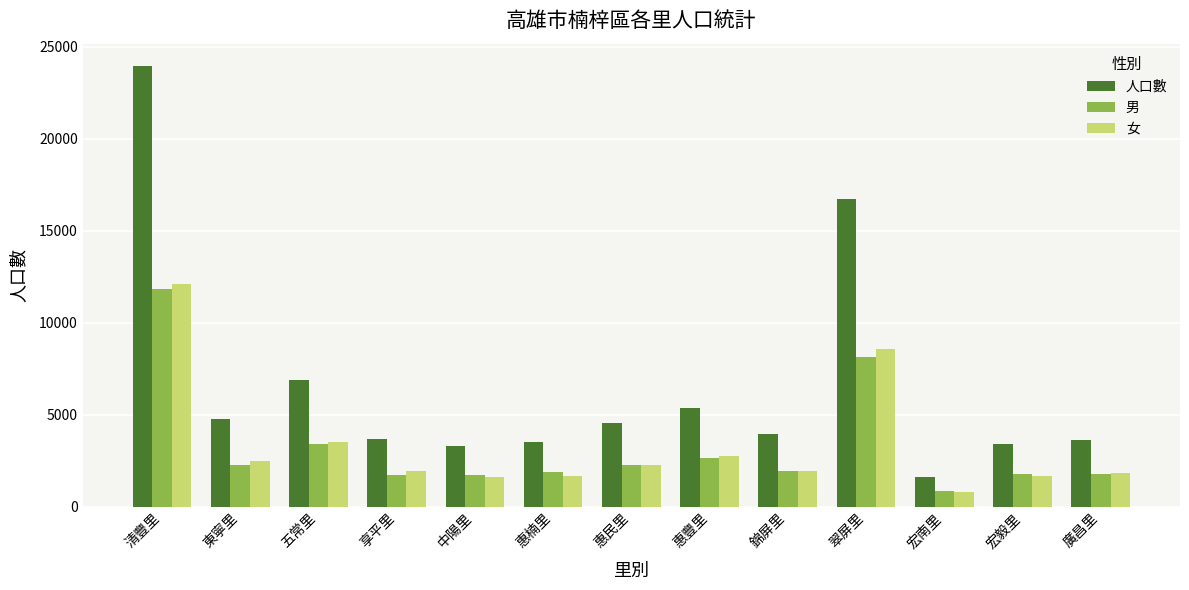

How many data points does each series have?

13